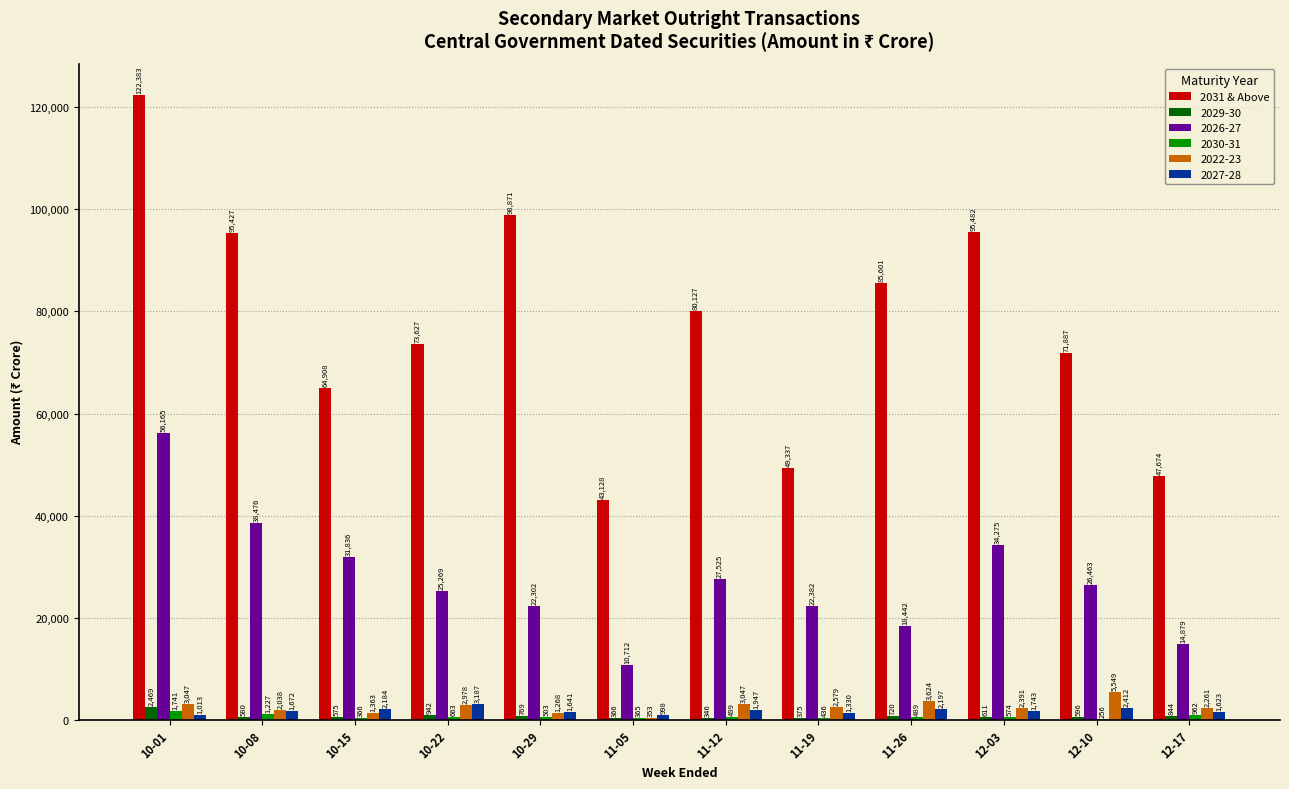

What is the sum of all 2031 & Above values?

928452